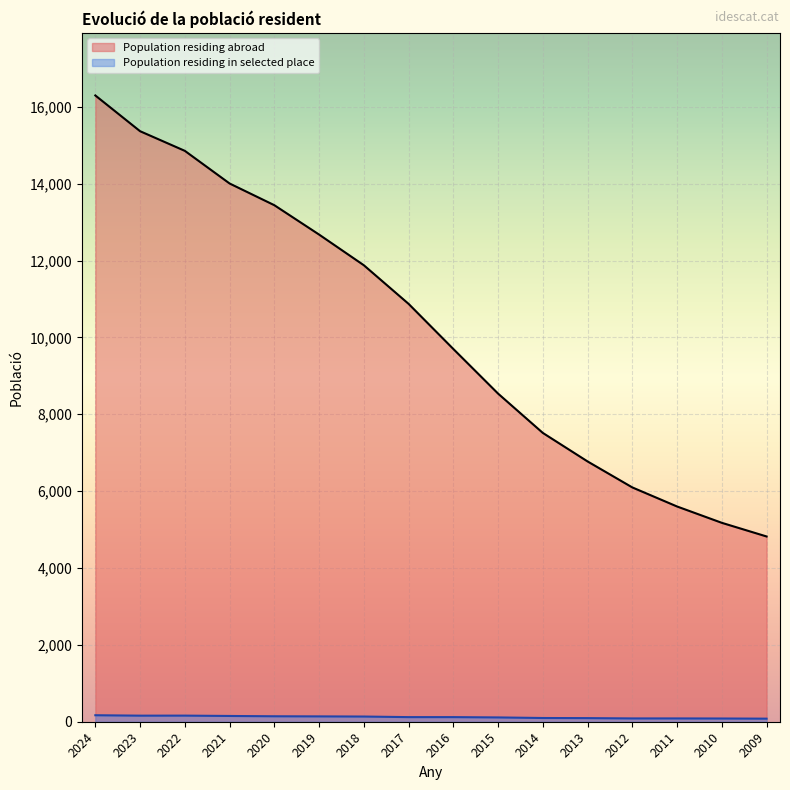

What is the sum of all Population residing in selected place values?

1931